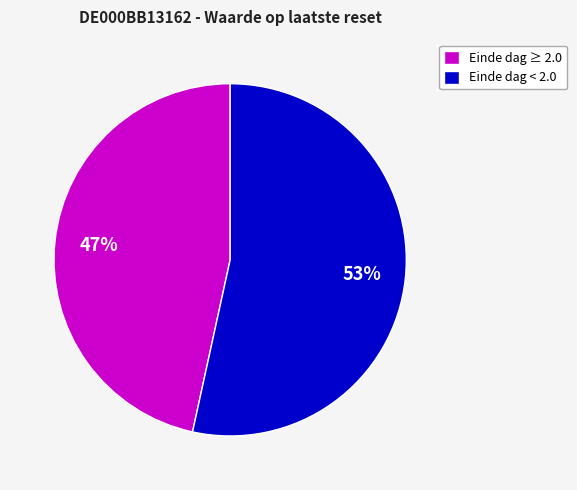

Is there any slice that represents more than half of the pie?

Yes